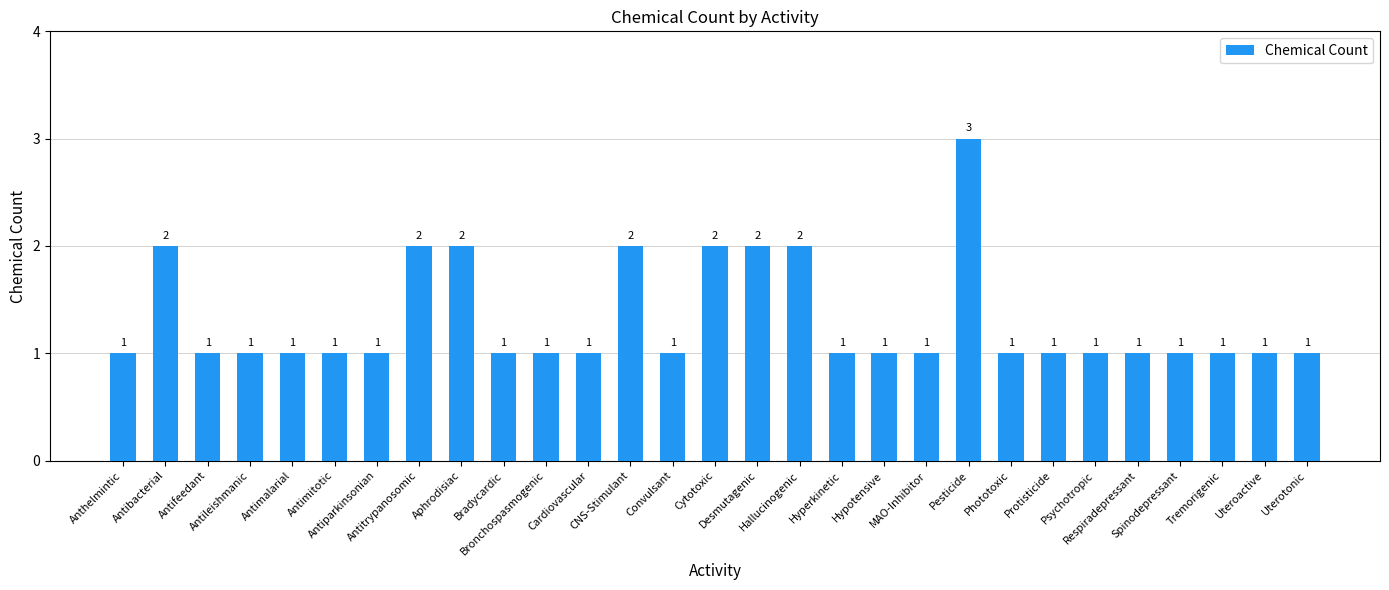

Are the bars grouped side by side (vs. stacked)?

No